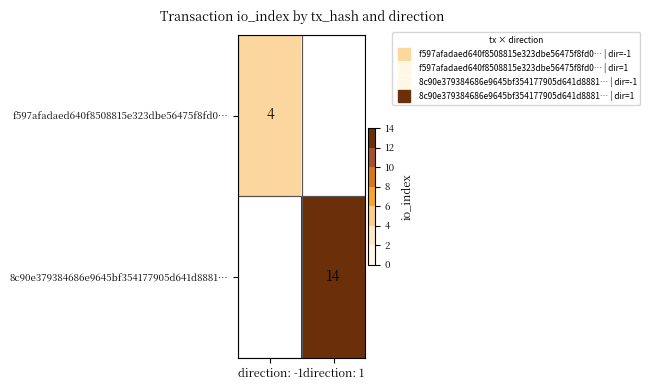

At how many categories does at least one series exceed 12?

1